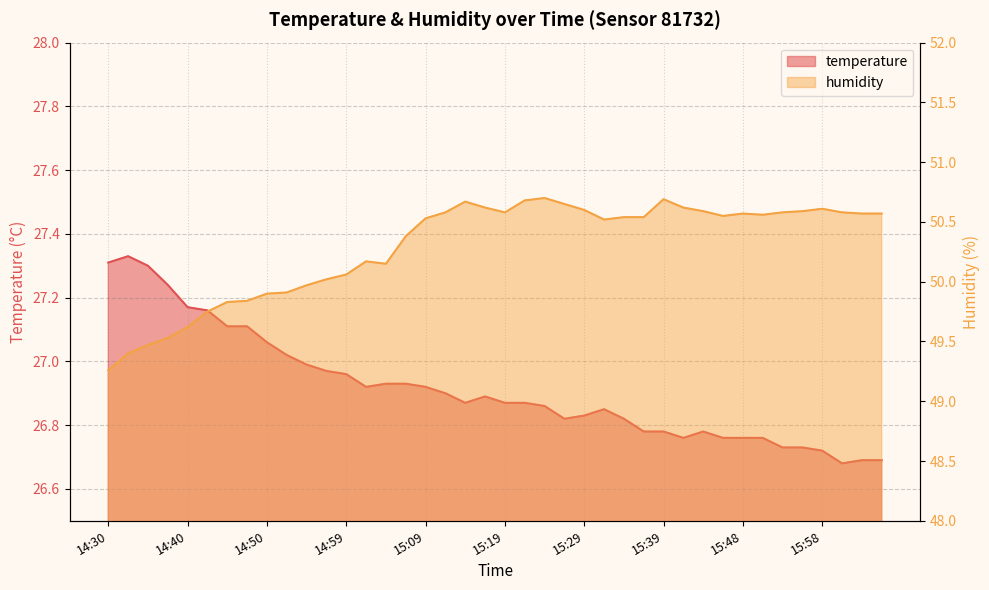

How many categories are shown in the chart?

40